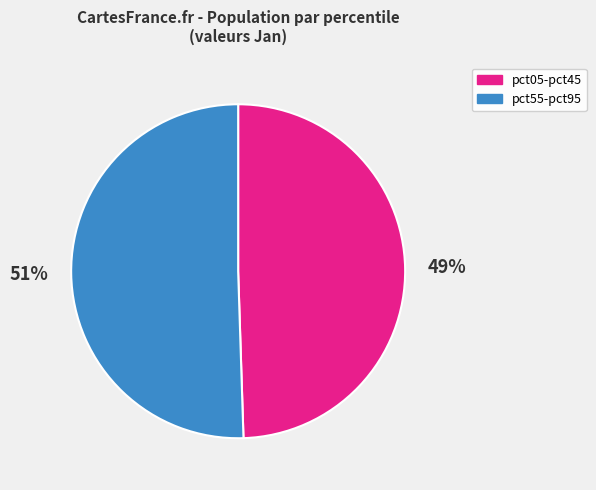

Count the number of slices in the pie.

2